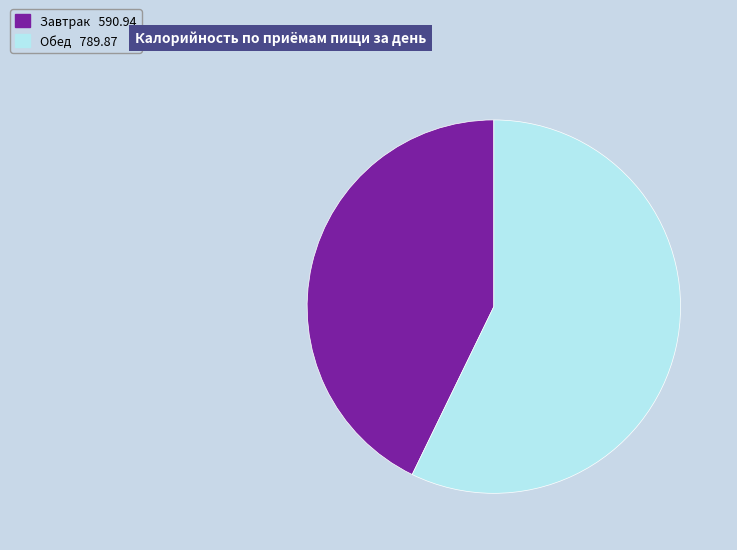

Which slice is the largest?

Обед